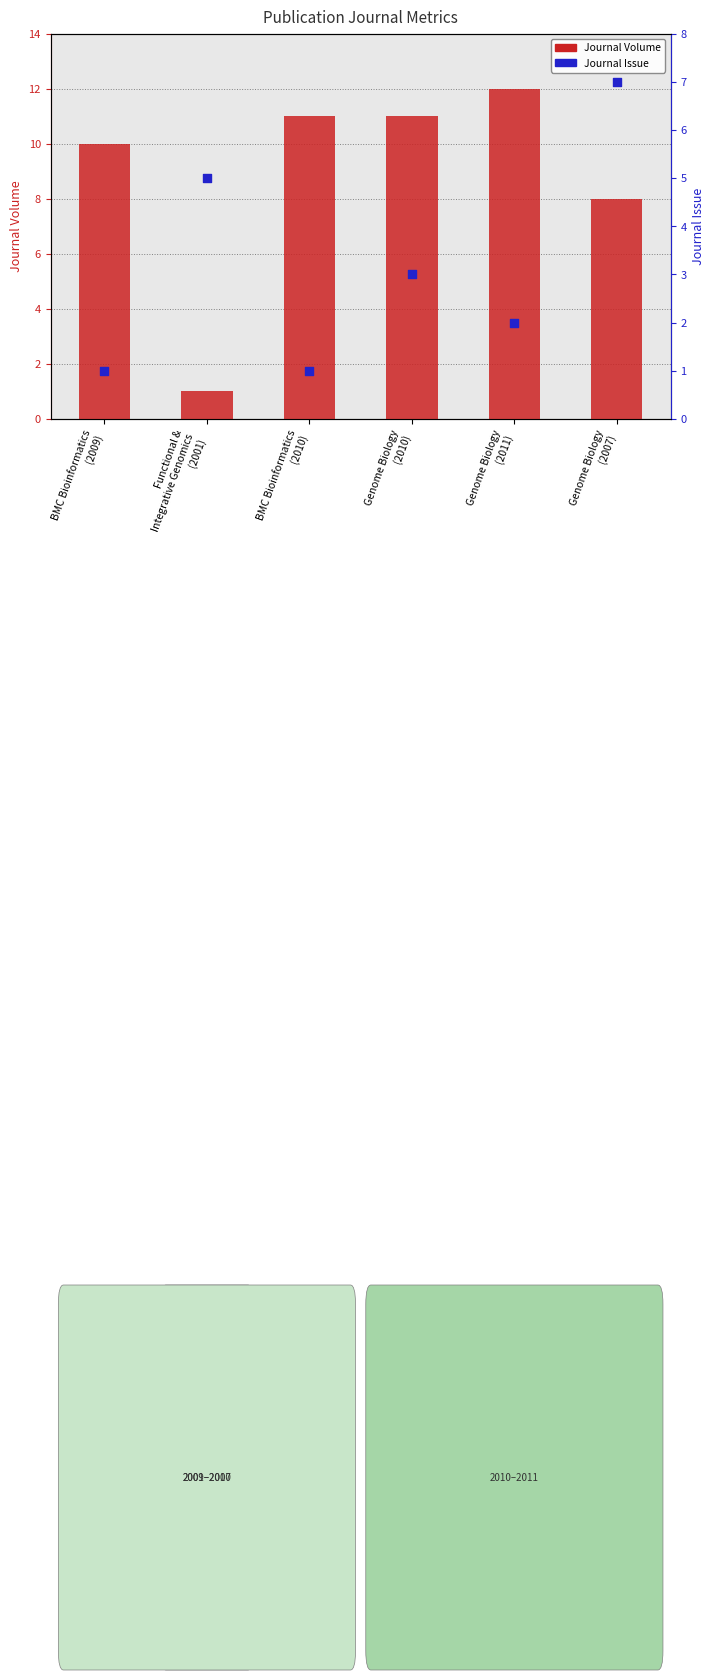

Is the value of Journal Issue at Genome Biology
(2010) greater than the value of Journal Volume at Functional &
Integrative Genomics
(2001)?

Yes